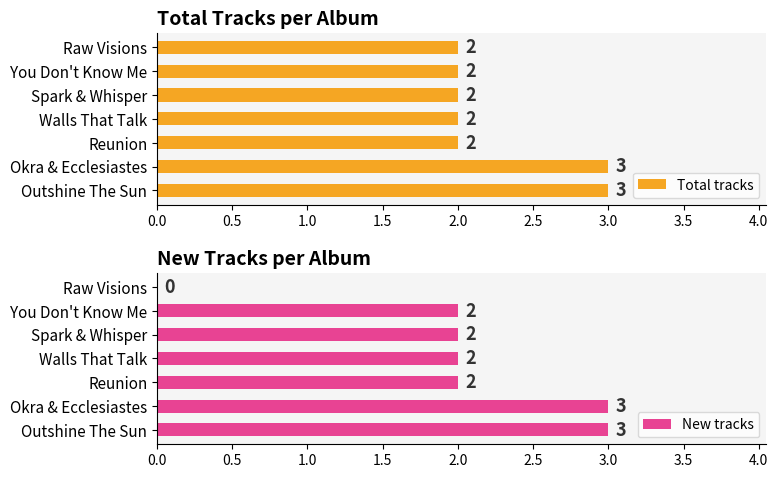

Reading left to right, what are all the values shown in this chart?

Total tracks: 3	3	2	2	2	2	2
New tracks: 3	3	2	2	2	2	0